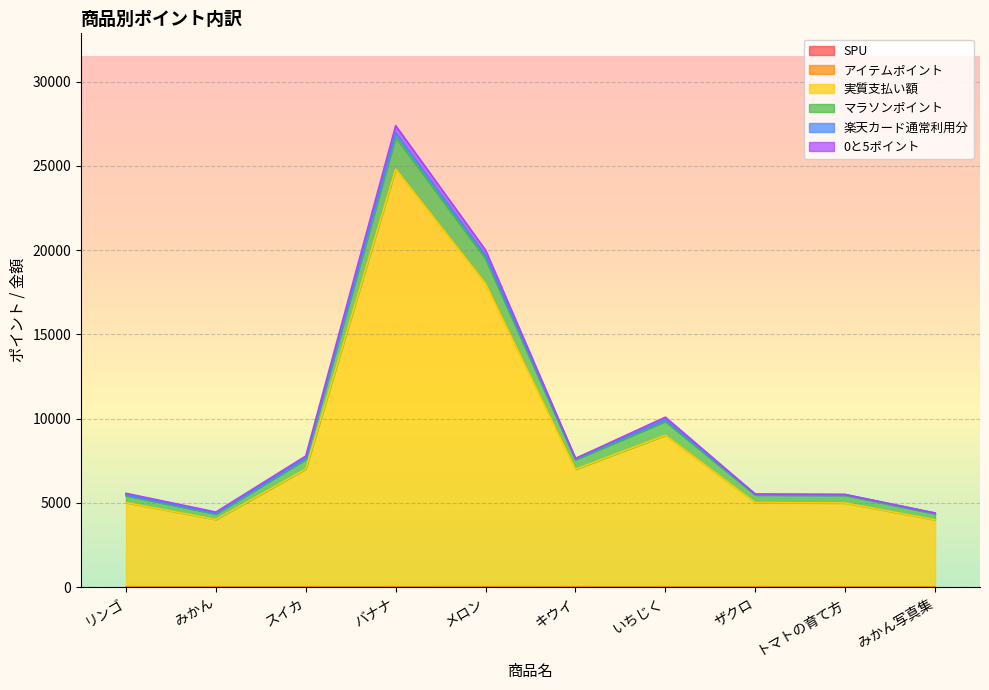

What is the difference between the 実質支払い額 values at キウイ and スイカ?

16